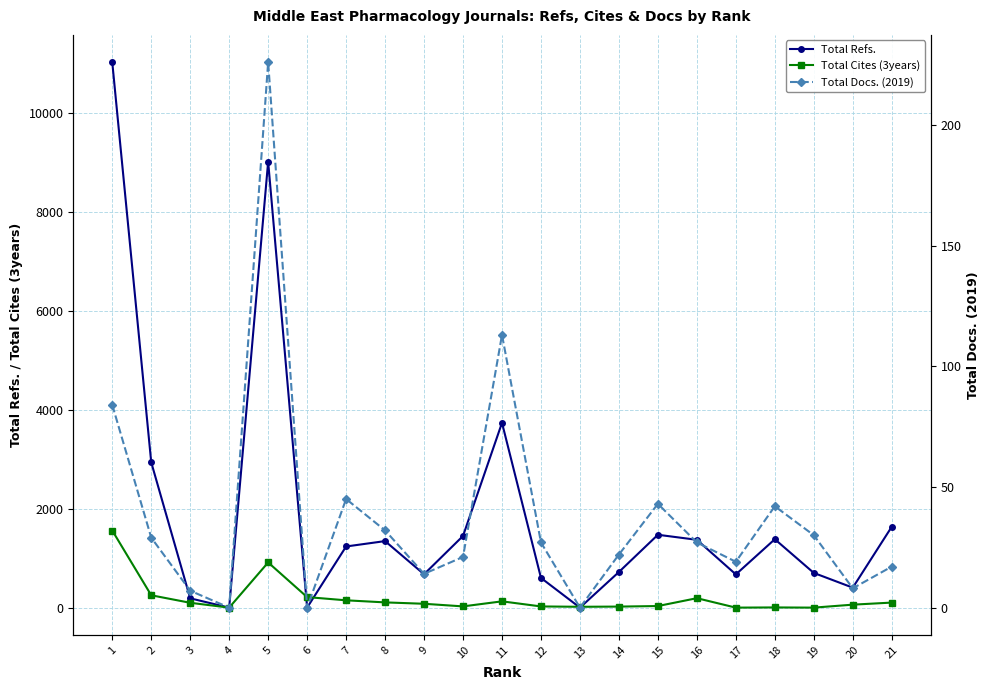

What is the difference between the maximum and second lowest values in the Total Refs. series?

11035